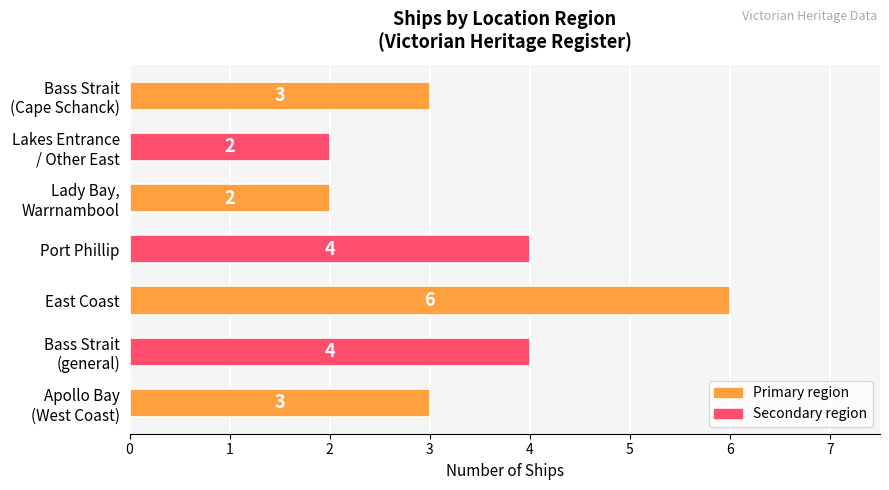

The chart shows a value of 6 at East Coast. True or false?

True